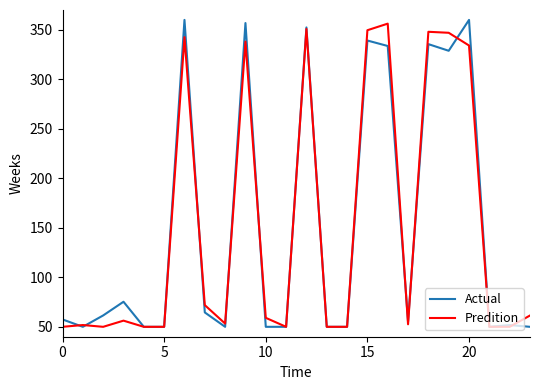

Does the chart have visible grid lines?

No